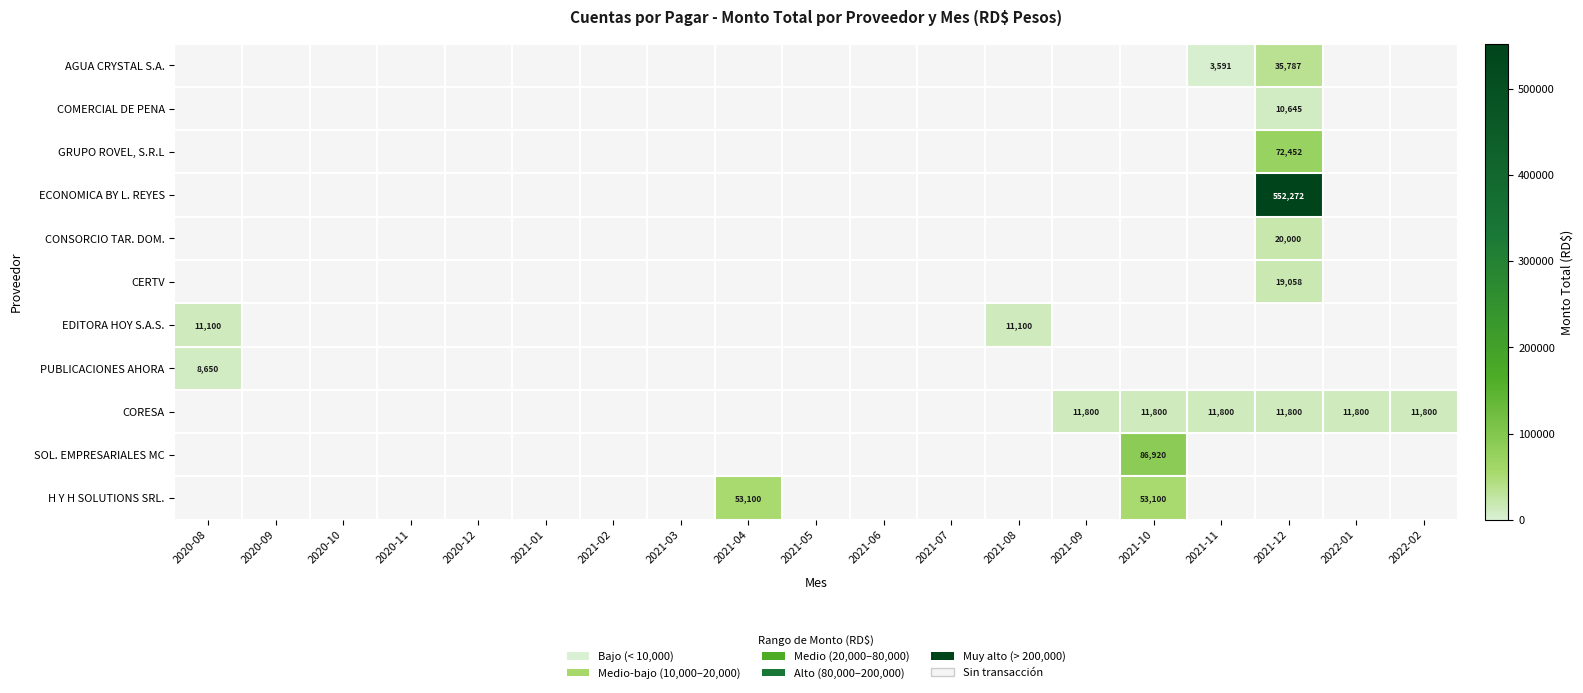

Is it true that H Y H SOLUTIONS SRL. equals 76256 at 2021-04?

False